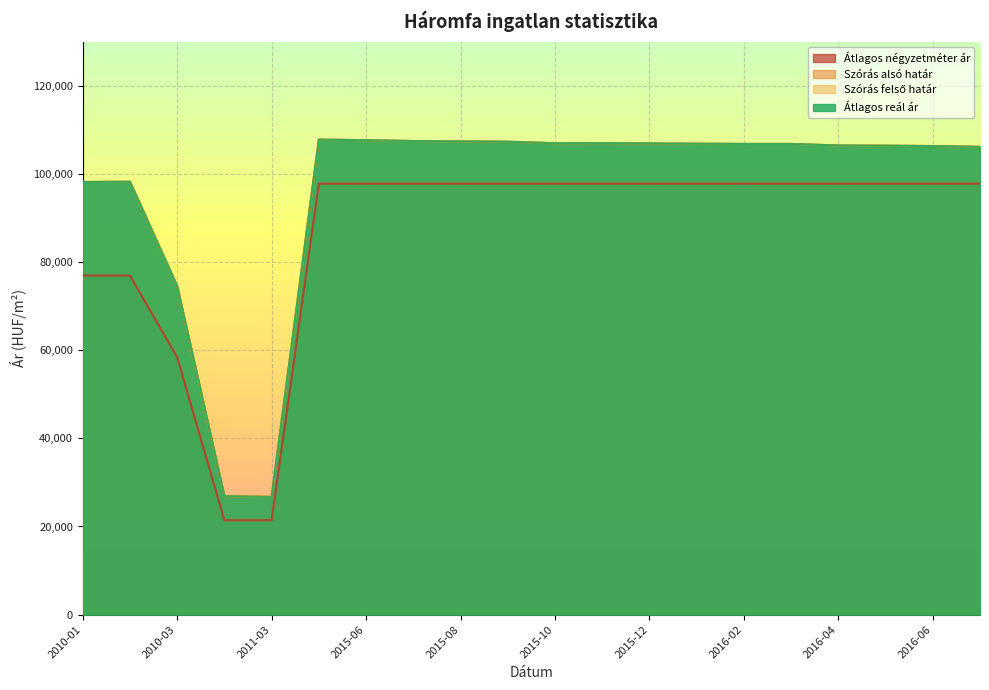

Reading left to right, list all the values displayed in this chart.

Átlagos négyzetméter ár: 76923	76923	58425	21428	21428	97777	97777	97777	97777	97777	97777	97777	97777	97777	97777	97777	97777	97777	97777	97777
Szórás alsó határ: 98150	98207	74547	26876	26710	107762	107628	107441	107361	107281	106936	106962	106910	106830	106778	106778	106436	106384	106305	106123
Szórás felső határ: 98150	98207	74547	26876	26710	107762	107628	107441	107361	107281	106936	106962	106910	106830	106778	106778	106436	106384	106305	106123
Átlagos reál ár: 98150	98207	74547	26876	26710	107762	107628	107441	107361	107281	106936	106962	106910	106830	106778	106778	106436	106384	106305	106123